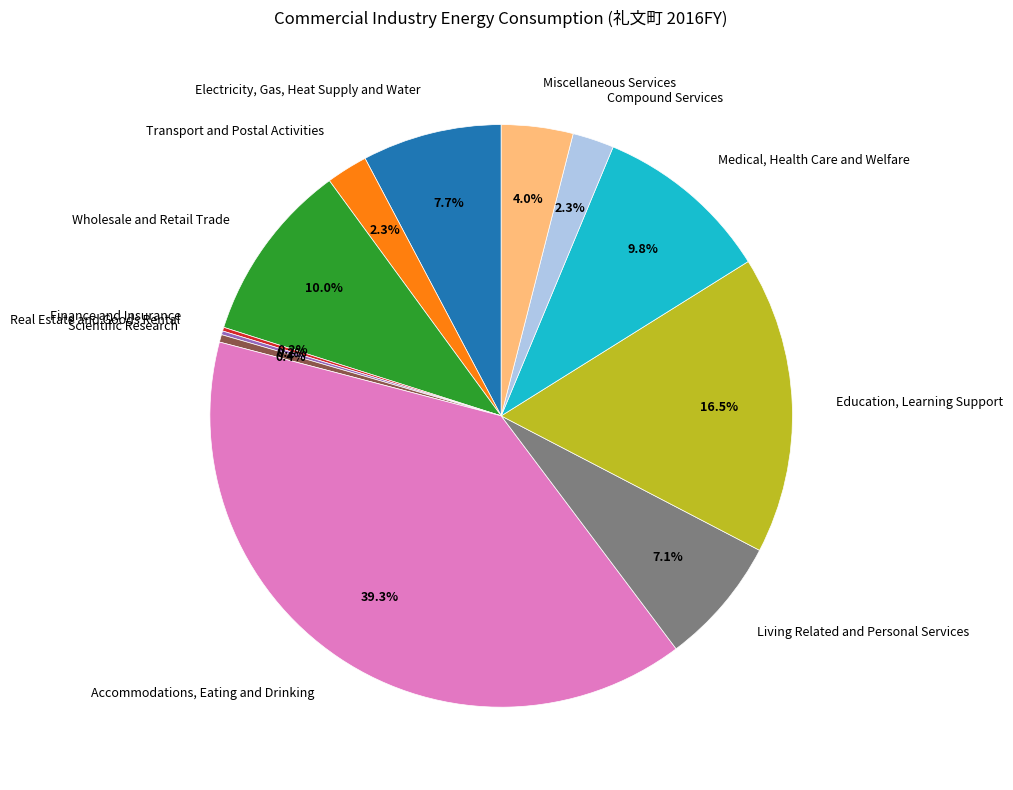

Is it true that Medical, Health Care and Welfare is 10% of the pie?

True